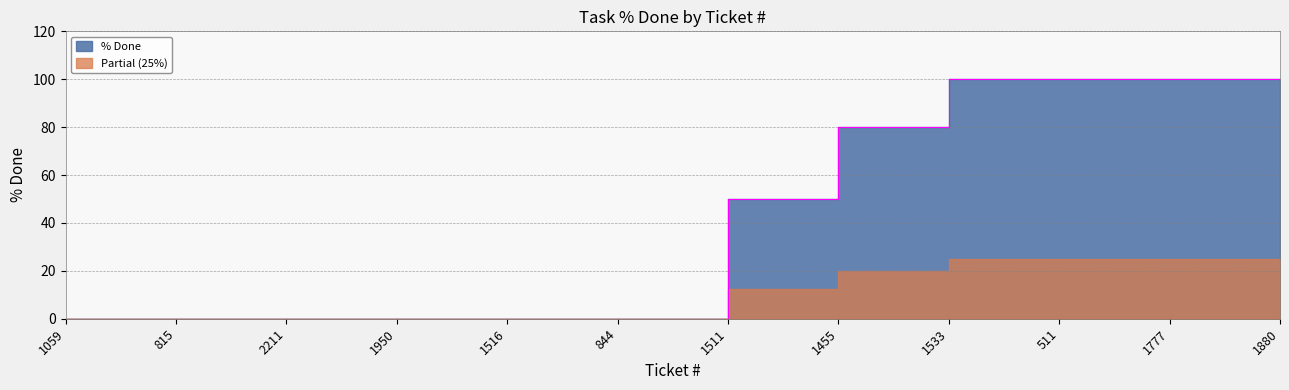

Rank the categories by value from highest to lowest.

511, 1777, 1880, 1533, 1455, 1059, 815, 2211, 1950, 1516, 844, 1511